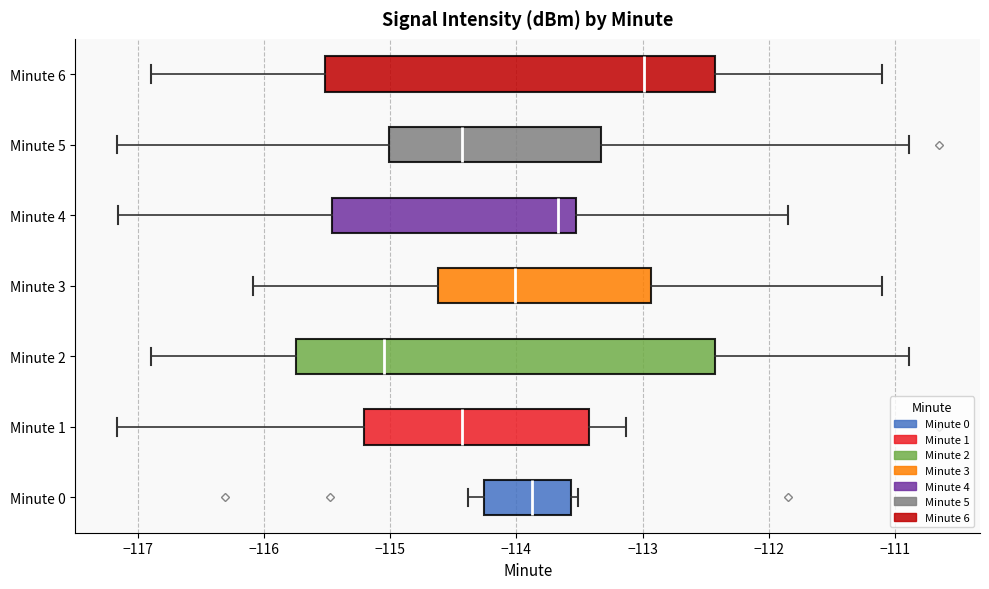

Where does the median line of the box for Minute 0 sit on the x-axis? The values are not printed on the chart, so give them approximately, as read against the axis.

-113.9